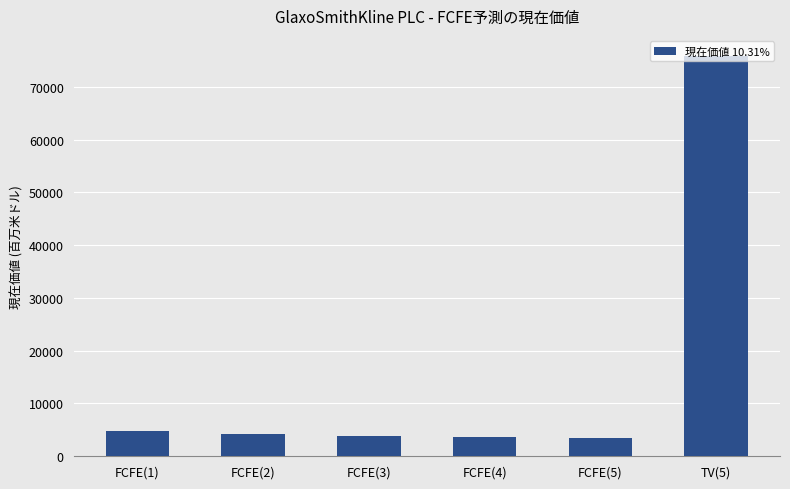

What is the sum of the values at FCFE(2) and FCFE(3)?

8083